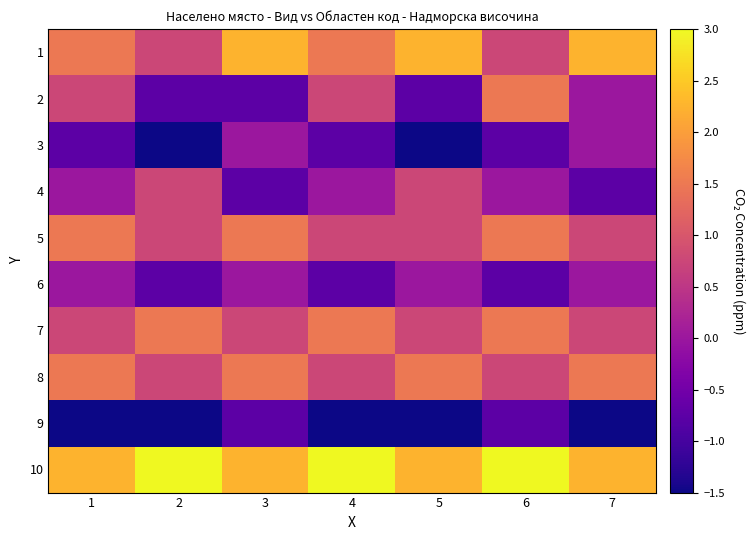

Reading left to right, extract all data points from this chart.

1: 1=1.5	2=0.8	3=2.2	4=1.5	5=2.2	6=0.8	7=2.2
2: 1=0.8	2=-0.8	3=-0.8	4=0.8	5=-0.8	6=1.5	7=0.0
3: 1=-0.8	2=-1.5	3=0.0	4=-0.8	5=-1.5	6=-0.8	7=0.0
4: 1=0.0	2=0.8	3=-0.8	4=0.0	5=0.8	6=0.0	7=-0.8
5: 1=1.5	2=0.8	3=1.5	4=0.8	5=0.8	6=1.5	7=0.8
6: 1=0.0	2=-0.8	3=0.0	4=-0.8	5=0.0	6=-0.8	7=0.0
7: 1=0.8	2=1.5	3=0.8	4=1.5	5=0.8	6=1.5	7=0.8
8: 1=1.5	2=0.8	3=1.5	4=0.8	5=1.5	6=0.8	7=1.5
9: 1=-1.5	2=-1.5	3=-0.8	4=-1.5	5=-1.5	6=-0.8	7=-1.5
10: 1=2.2	2=3.0	3=2.2	4=3.0	5=2.2	6=3.0	7=2.2